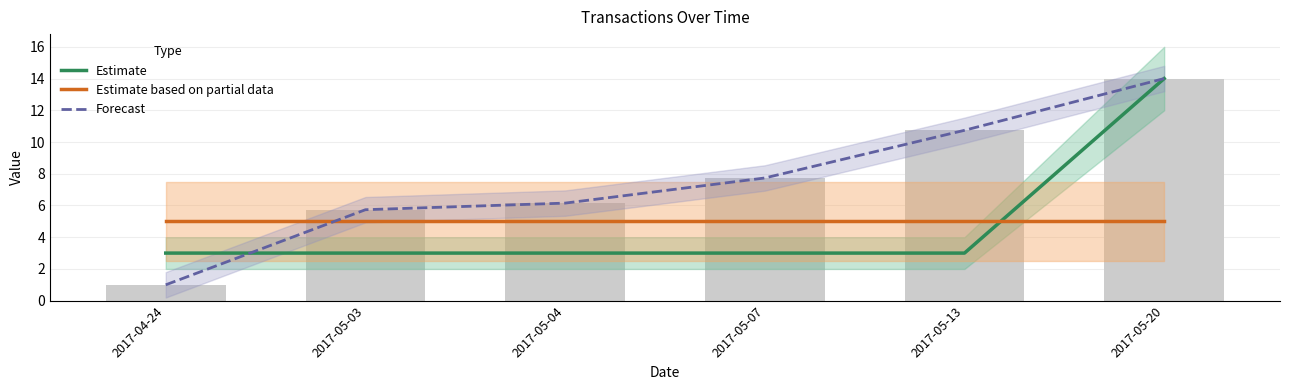

What is the greatest value displayed?

14.0